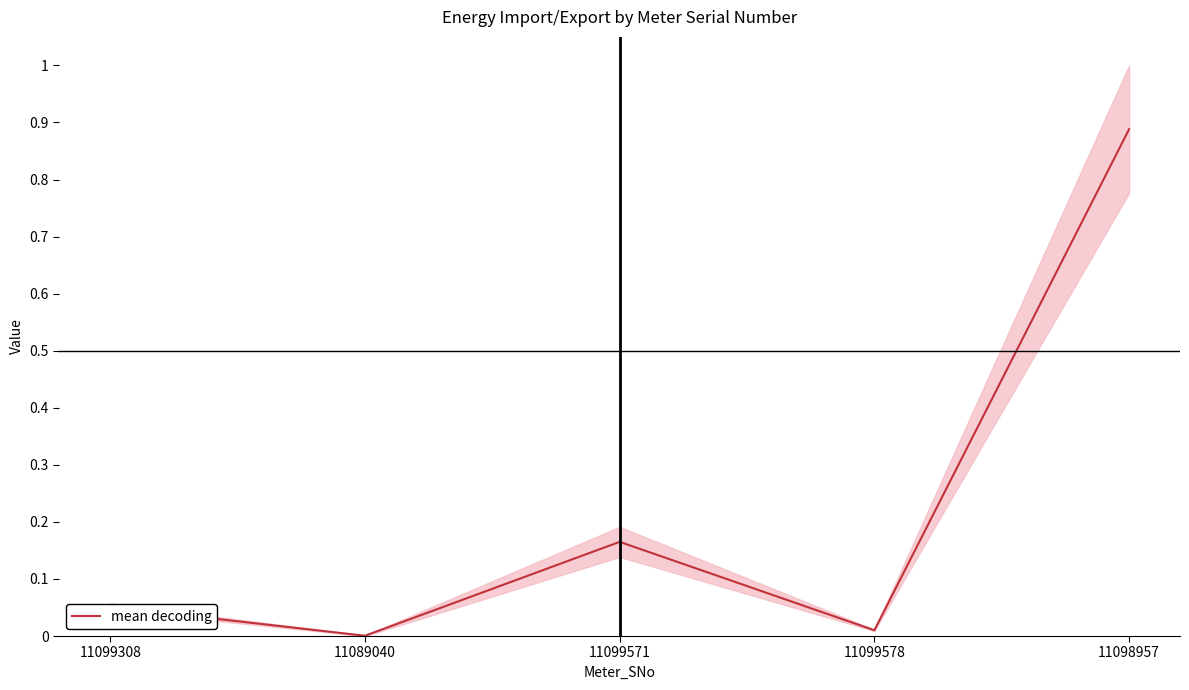

Reading left to right, extract all data points from this chart.

0.1	0.0	0.2	0.0	0.9